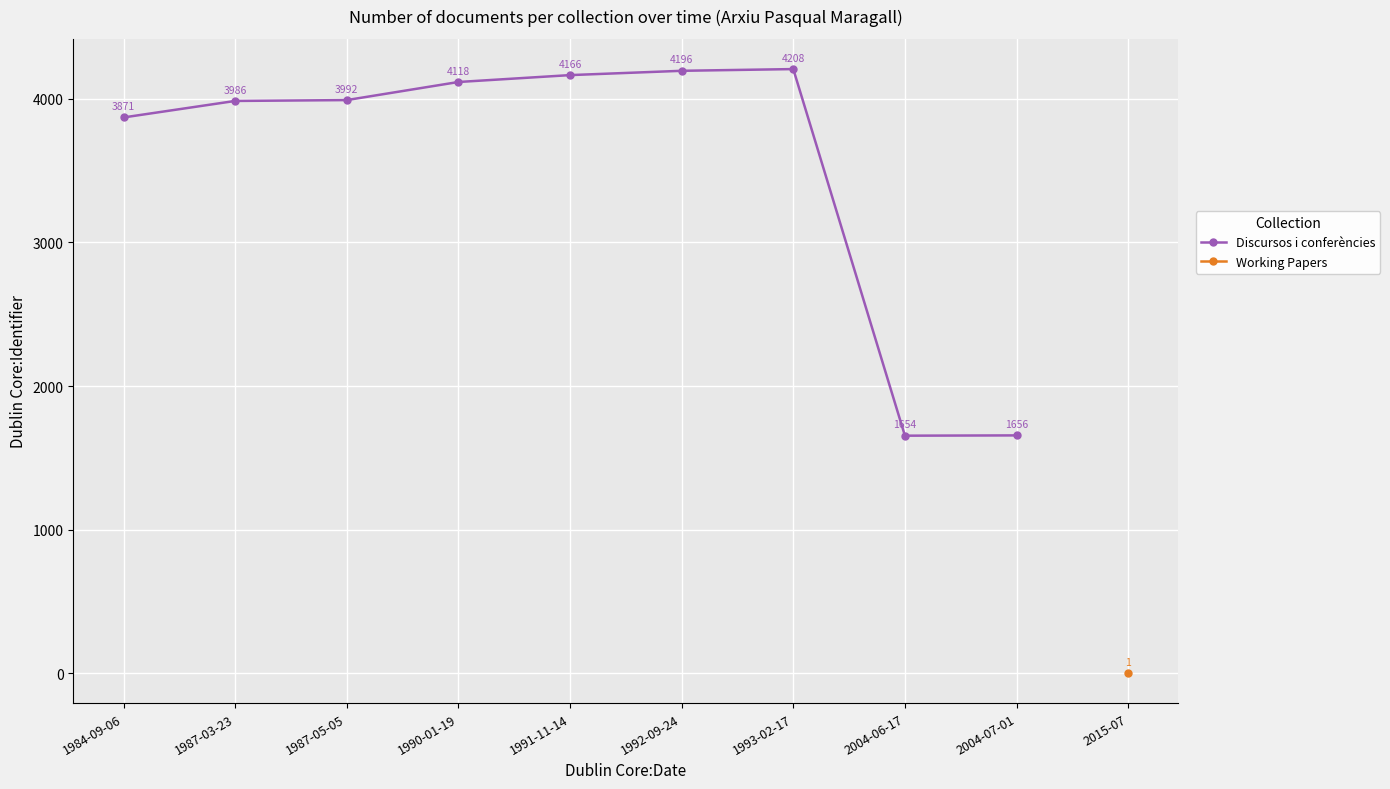

What is the smallest value displayed?

1654